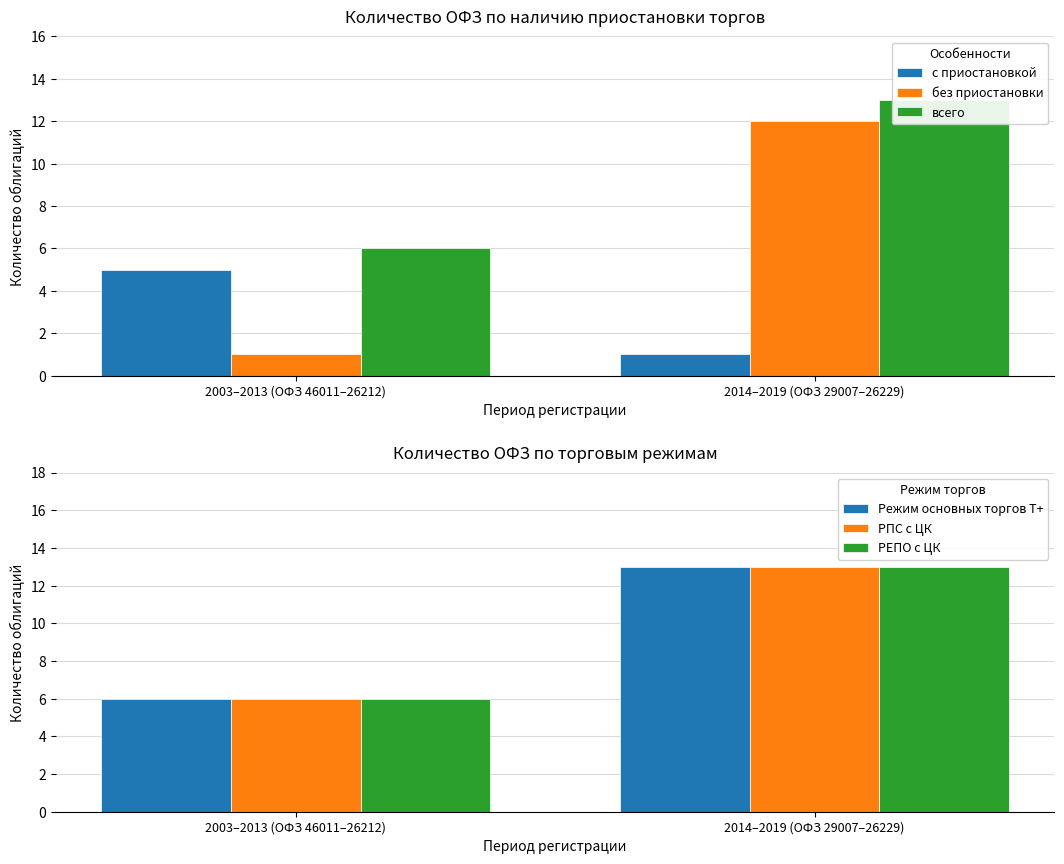

Is it true that без приостановки equals 12 at 2014–2019 (ОФЗ 29007–26229)?

True